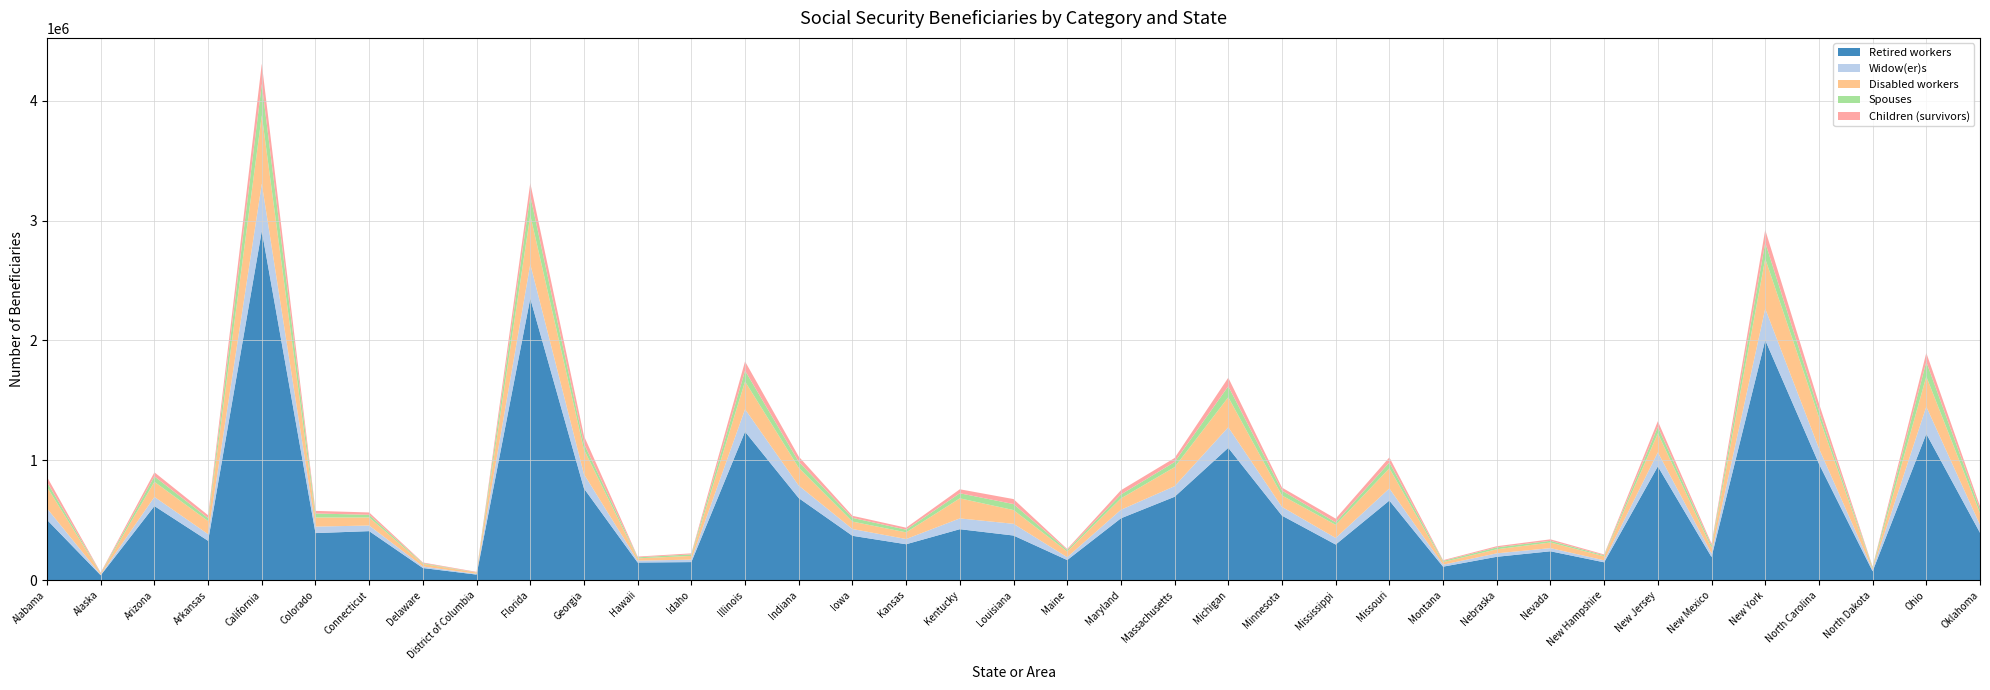

Reading right to left, what are all the values shown in this chart?

Retired workers: 394760	1220222	73133	970774	2001974	192565	948401	148322	240460	194403	111990	663590	296755	537792	1103565	695199	515455	167240	371872	424678	299083	369639	683997	1238100	150186	146599	764680	2349812	45919	100779	408611	392178	2912853	327697	617724	40237	502502
Widow(er)s: 66227	226863	14578	128785	262721	29785	117395	16603	26259	28898	16752	101208	54735	72994	171714	88505	71121	23709	97808	90047	43692	56661	104580	187450	20360	15640	119007	286449	6211	12666	46686	54252	394166	55616	76392	5103	95762
Disabled workers: 97042	251748	11604	261068	416715	48044	158619	34310	46966	33915	21611	168301	109531	94885	250351	158781	94524	48022	114609	167356	55542	61782	148690	231633	31318	19203	205249	407268	10233	21685	67281	75836	570084	109118	125727	10211	178375
Spouses: 32220	122211	8733	52895	134224	18966	53813	8086	14002	15815	9628	47895	20753	40911	91649	42601	33236	12547	50038	42307	22291	31225	50160	90254	12866	8560	49384	162857	1998	6163	22305	33512	261217	24503	45652	2675	40989
Children (survivors): 27073	74755	3873	61114	106847	14417	47676	6705	12564	9742	6278	42845	31094	25369	71581	33620	35133	8158	41739	33343	16622	17248	43353	77156	8288	6343	65004	106833	4374	5593	19501	21800	169905	24335	33950	4684	43045